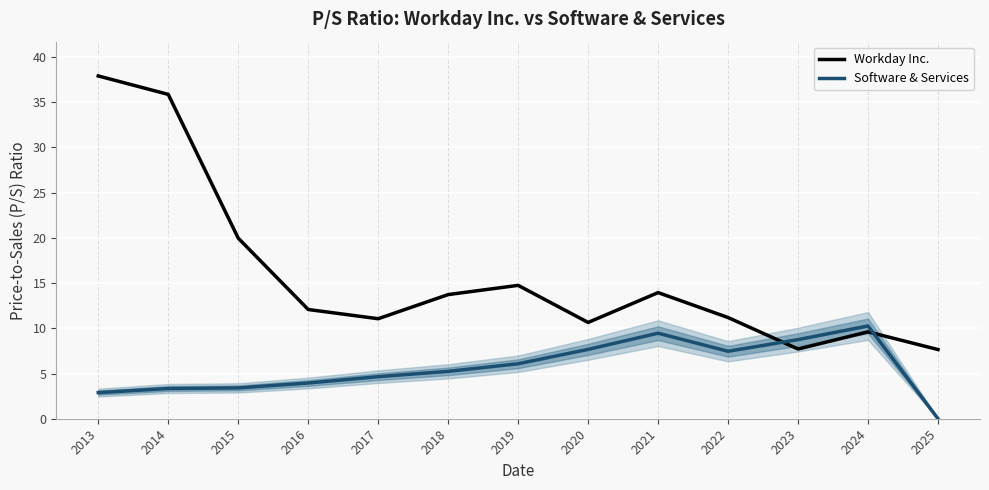

What is the difference between the maximum and minimum values in the Workday Inc. series?

30.3